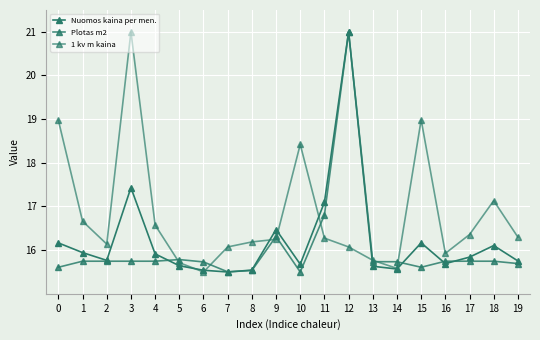

True or false: 1 kv m kaina and Nuomos kaina per men. intersect in this chart.

True